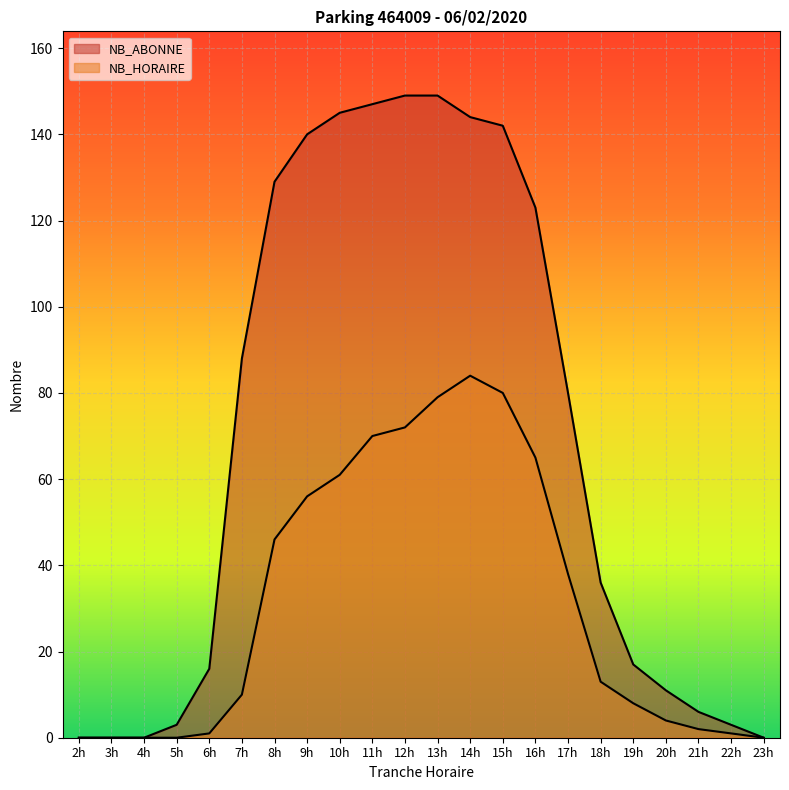

How many lines are shown in the chart?

2